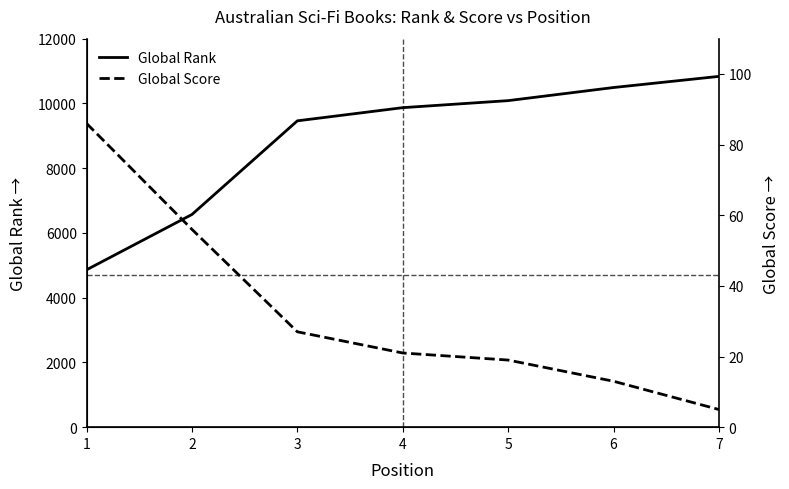

Reading left to right, what are all the values shown in this chart?

Global Rank: 1=4861	2=6570	3=9462	4=9869	5=10086	6=10491	7=10835
Global Score: 1=86	2=56	3=27	4=21	5=19	6=13	7=5